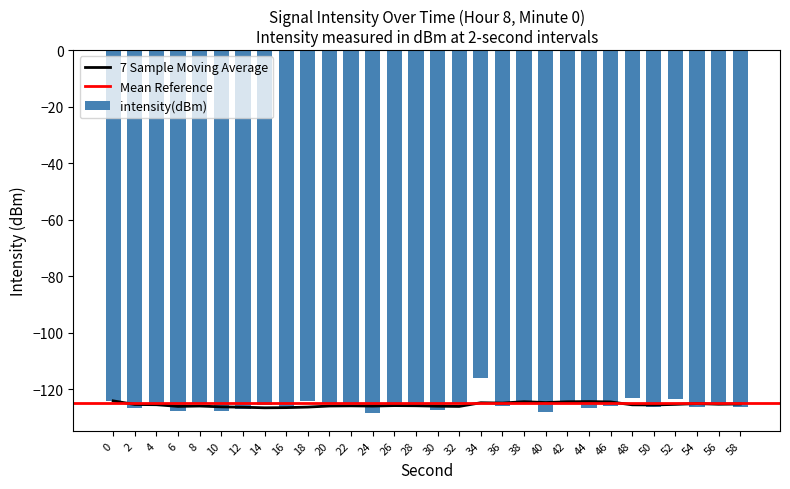

Which label corresponds to the smallest value in the chart?

24